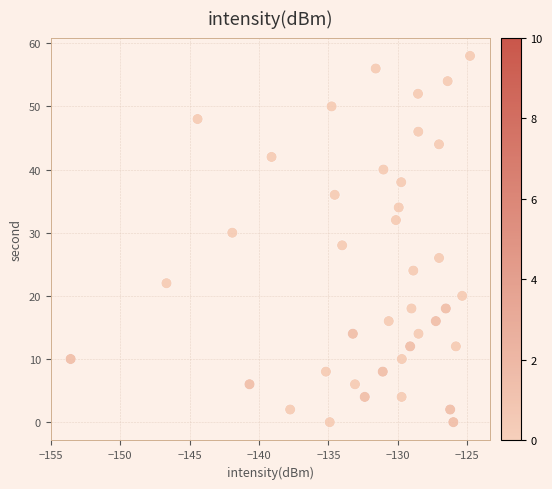

What is the range of Y values (max minus min)?

58